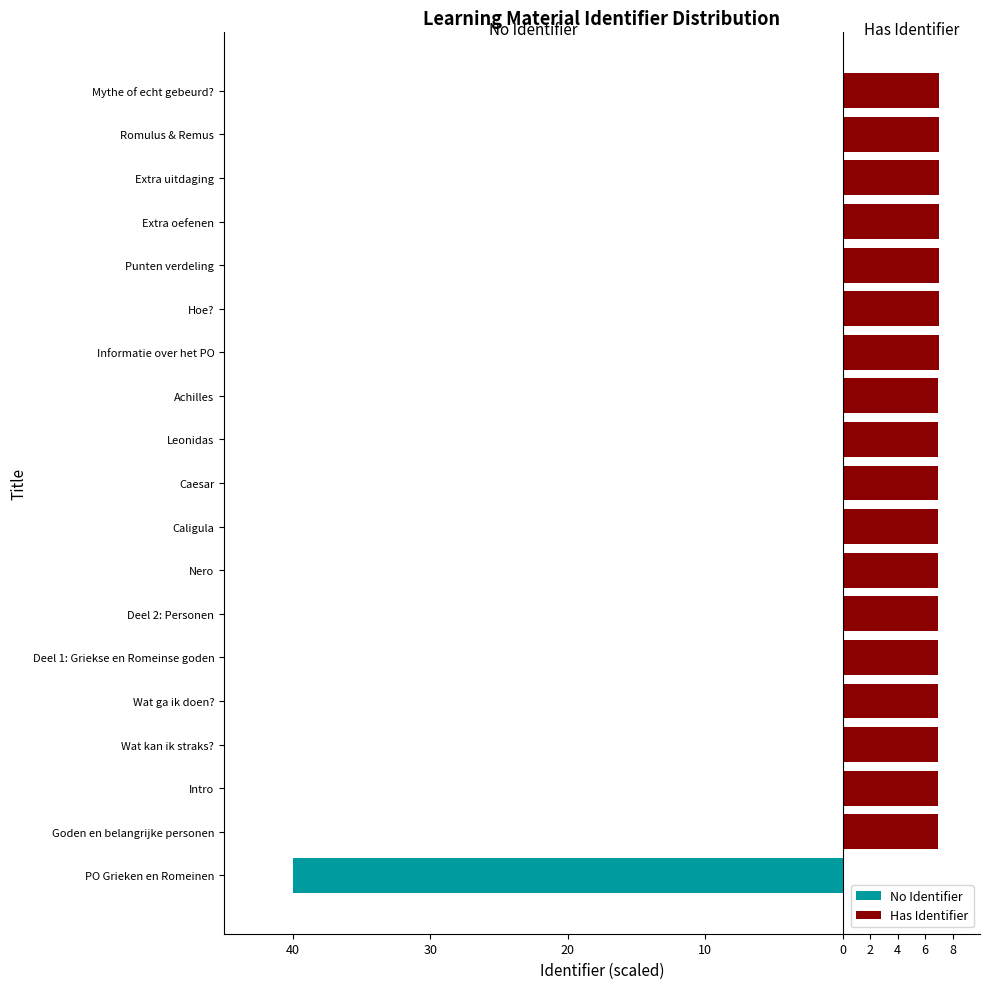

True or false: Has Identifier has a value of 4.1 at Mythe of echt gebeurd?.

False